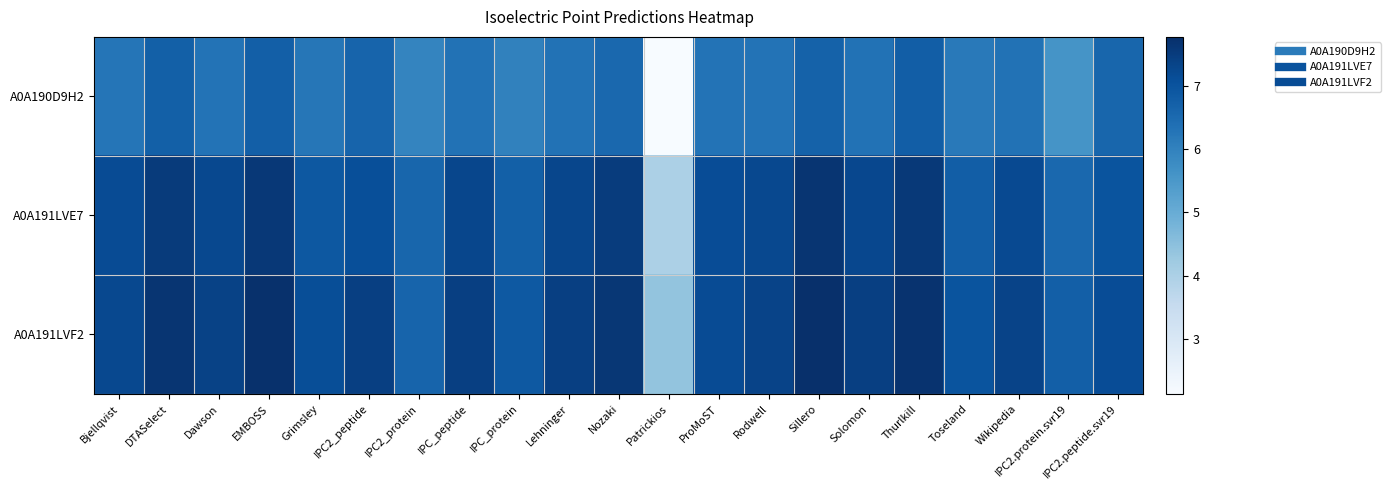

At which category is the sum across all series the highest?

Sillero